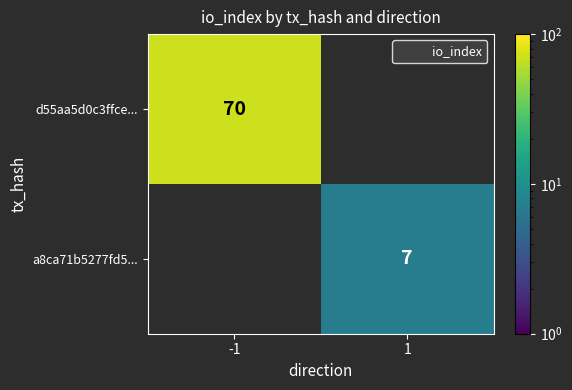

True or false: d55aa5d0c3ffce... has a value of 70.0 at -1.

True